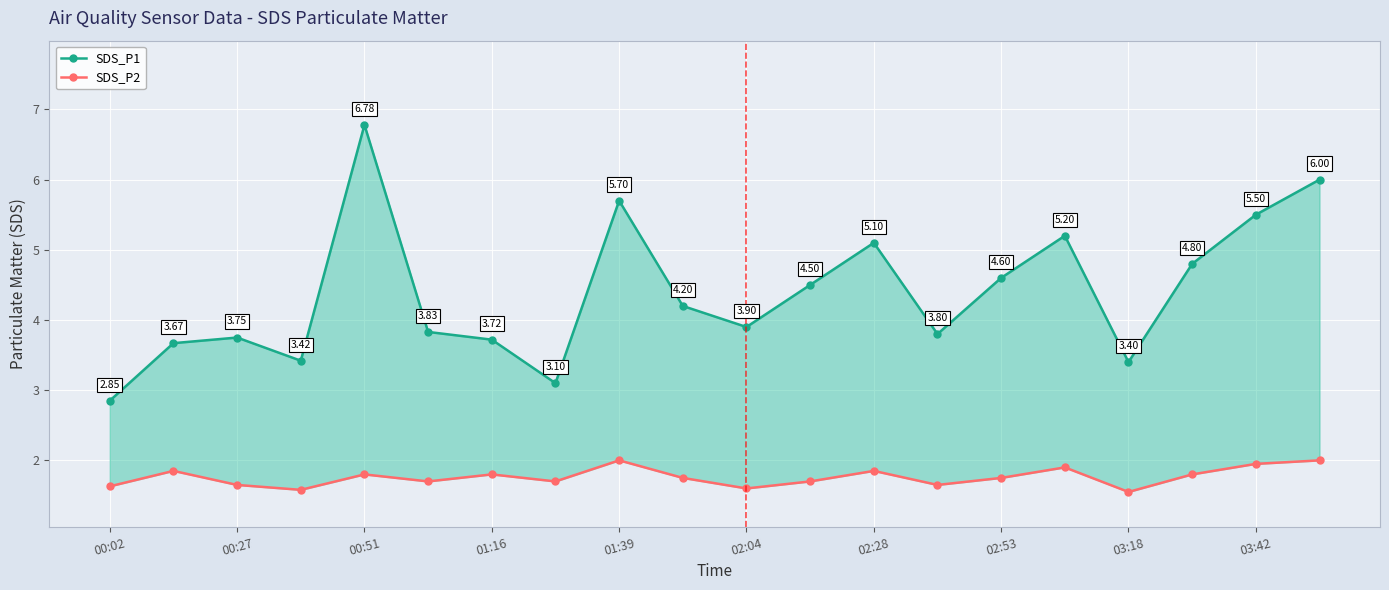

What is the difference between the maximum and minimum values in the SDS_P1 series?

3.9